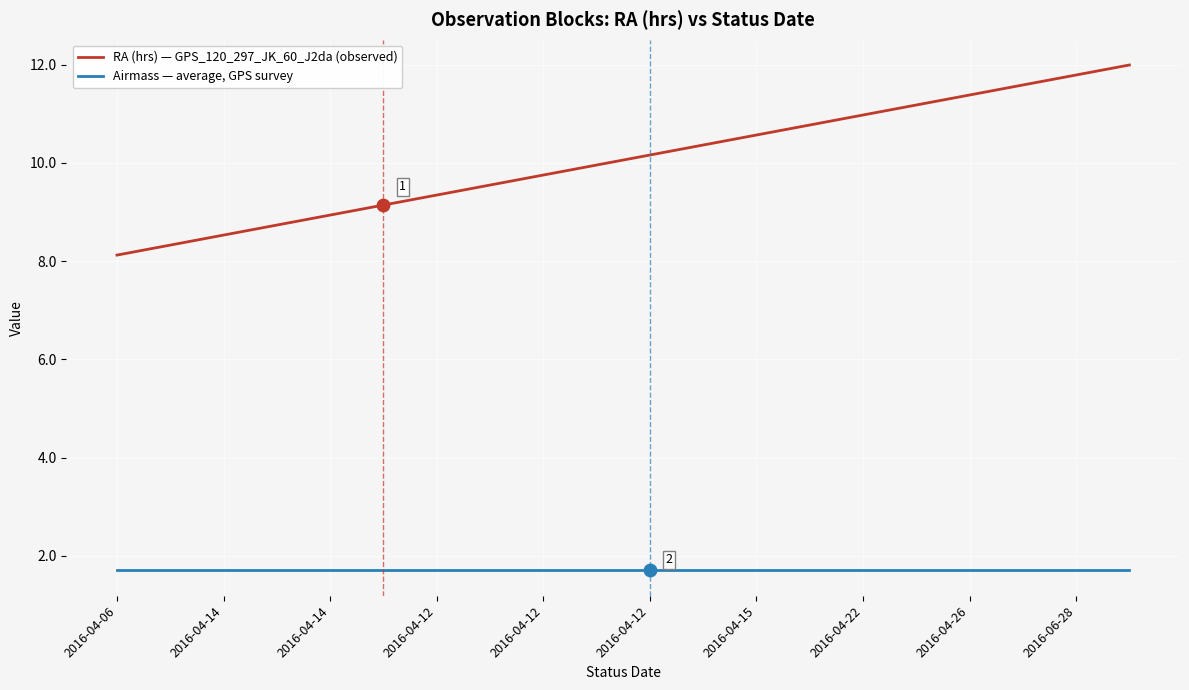

Which series has the largest total across all categories?

RA (hrs) — GPS_120_297_JK_60_J2da (observed)